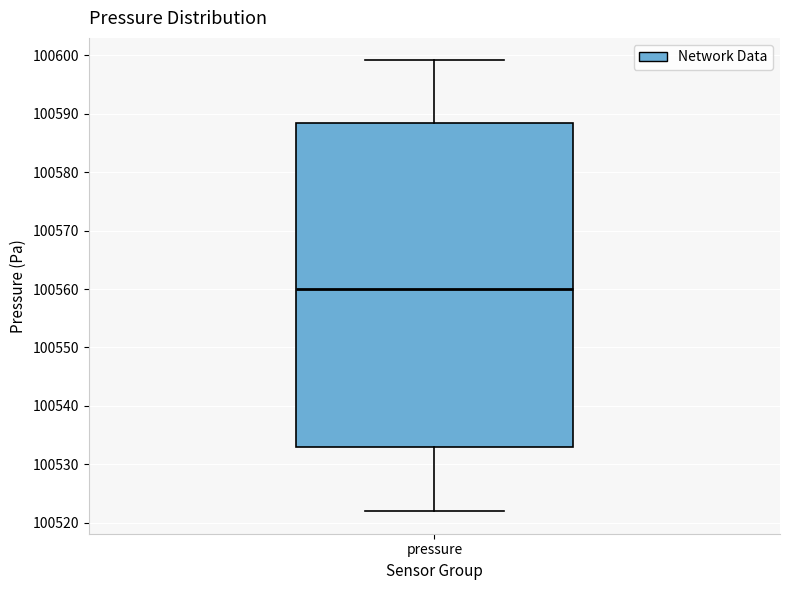

Read this box plot against the y-axis: the position of the median line, the range covered by the box, and the ends of both whiskers. The values are not printed on the chart, so give them approximately, as read against the axis.

median 100560, box 100533 to 100588, whiskers 100522 to 100599